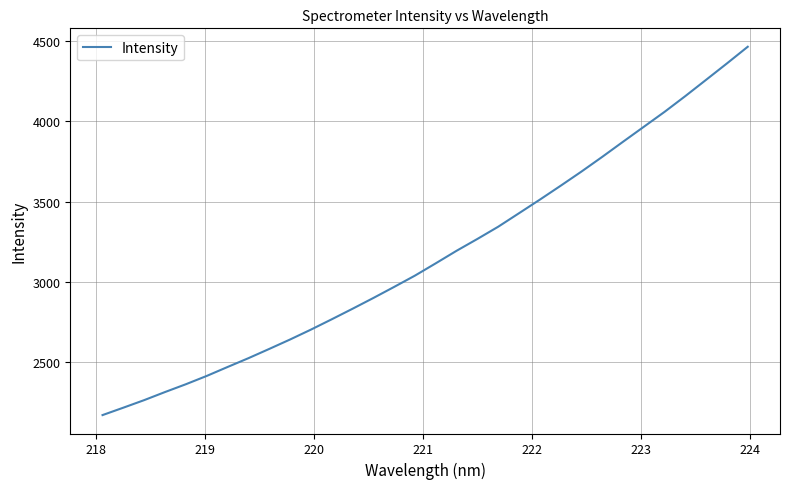

What is the difference between the maximum and minimum values?

2295.5